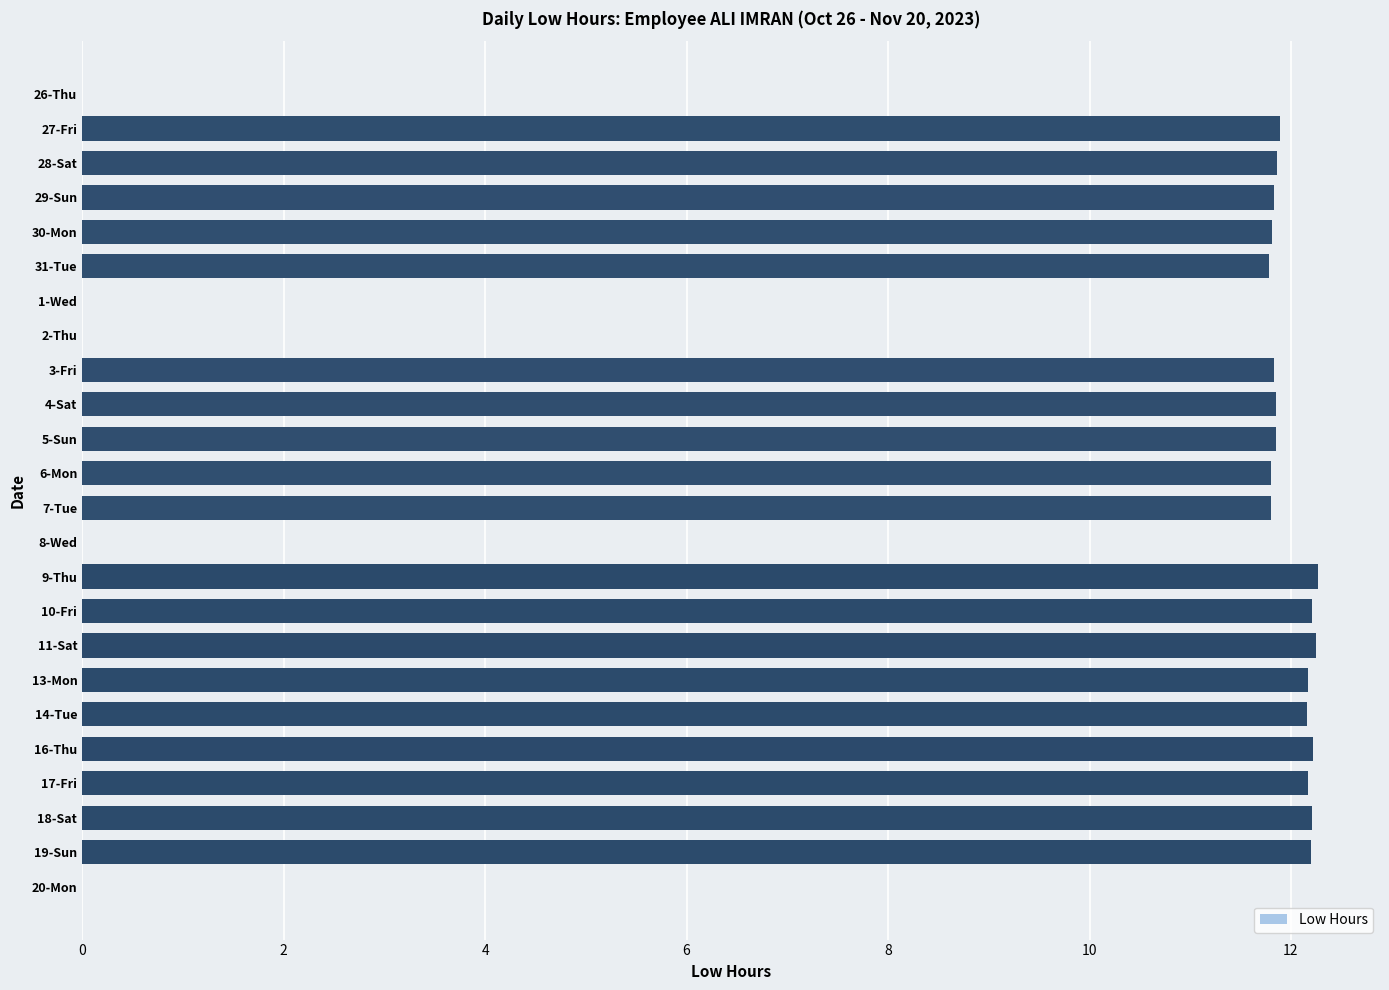

Between 17-Fri and 27-Fri, which is larger?

17-Fri